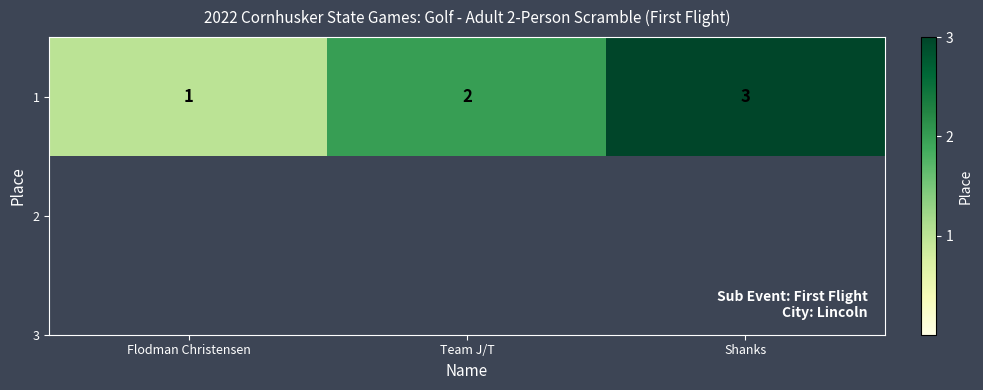

What is the difference between the maximum and minimum values?

2